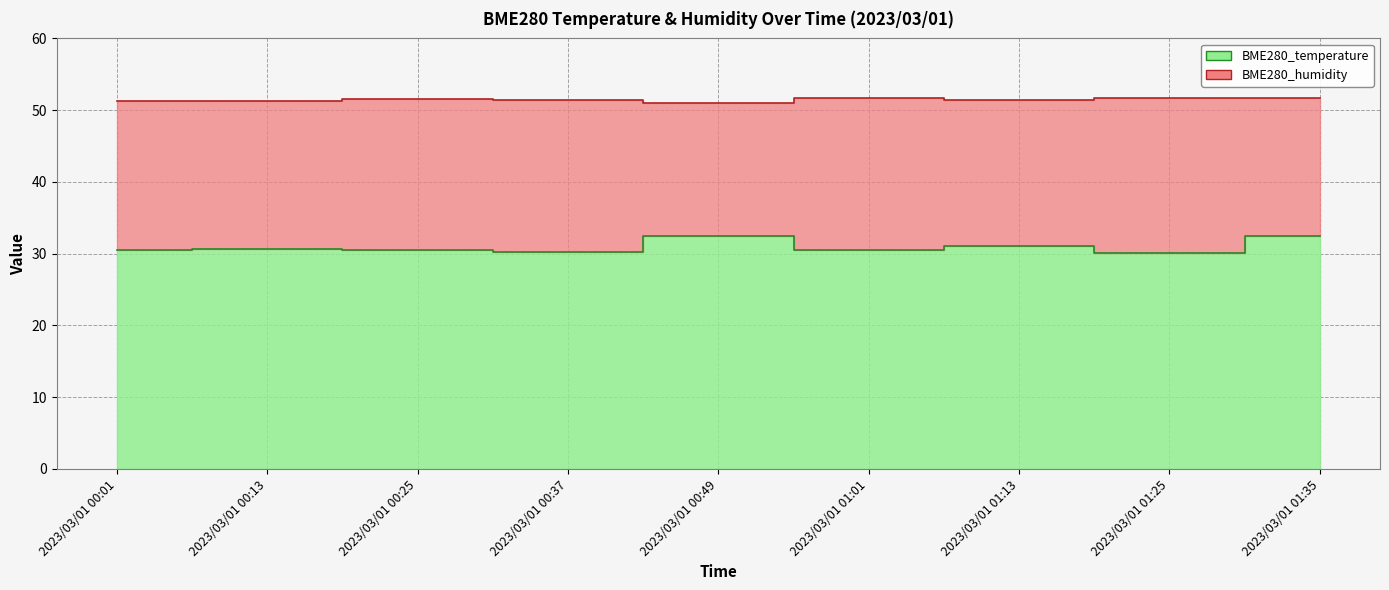

Which category has the lowest value across all series?

2023/03/01 01:25